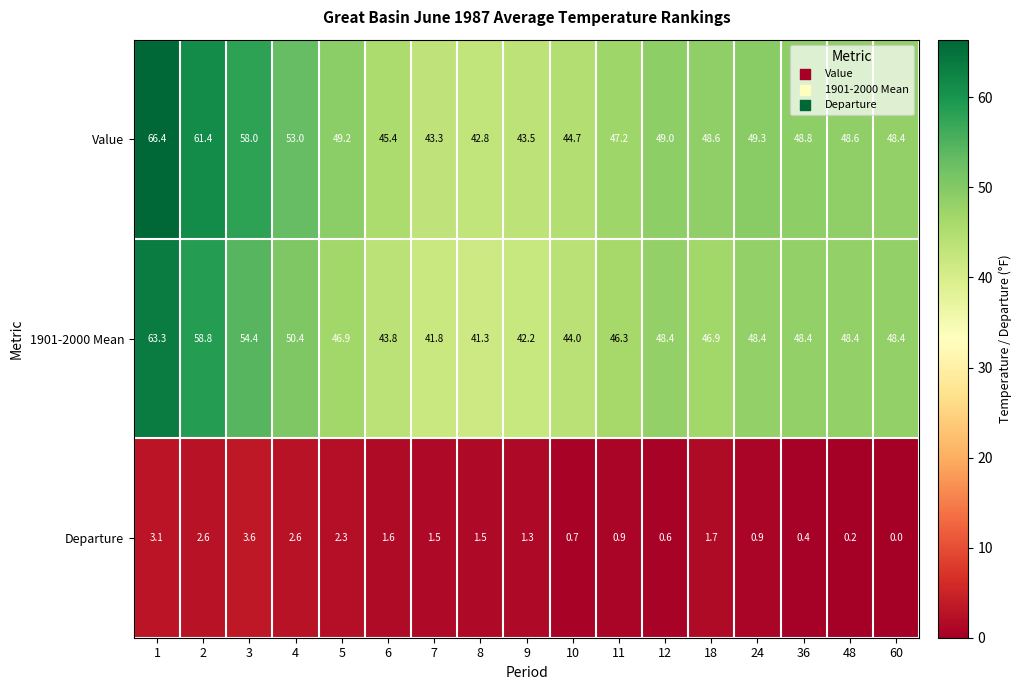

At which category is the sum across all series the highest?

1